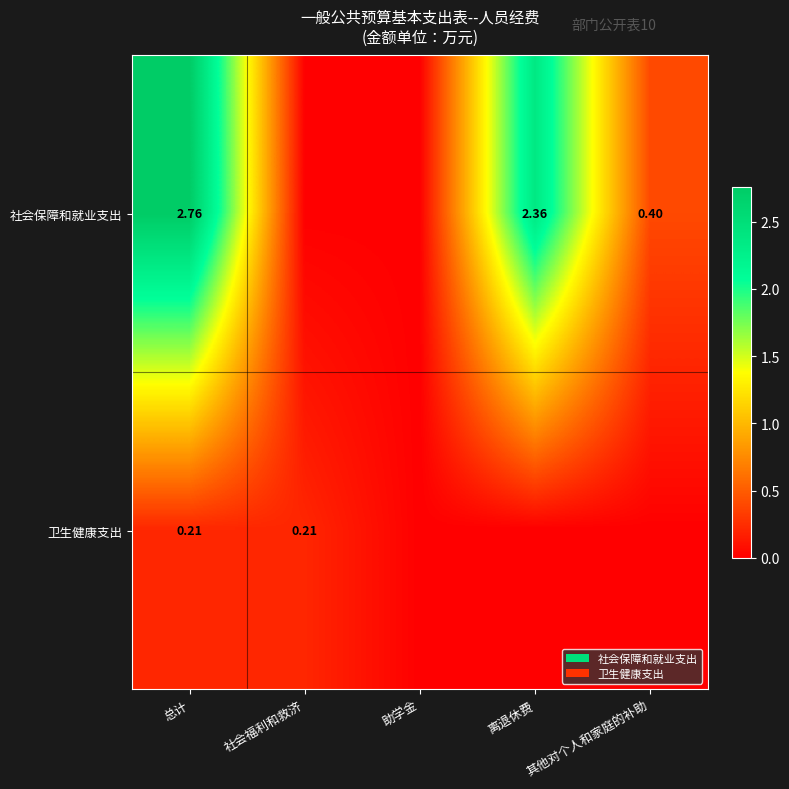

List the series in order of their overall mean, highest first.

社会保障和就业支出, 卫生健康支出